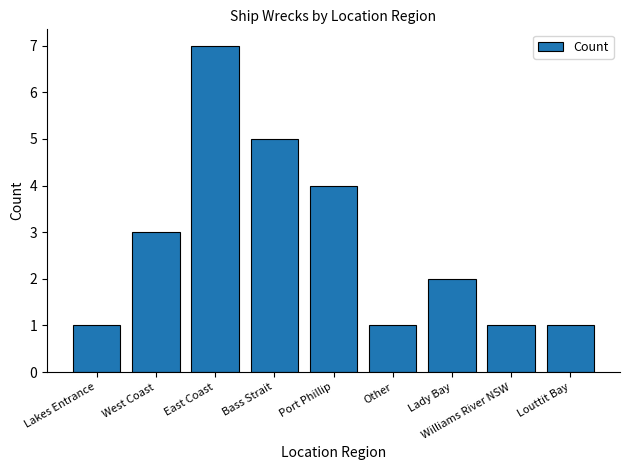

Reading left to right, list all the values displayed in this chart.

Lakes Entrance=1	West Coast=3	East Coast=7	Bass Strait=5	Port Phillip=4	Other=1	Lady Bay=2	Williams River NSW=1	Louttit Bay=1